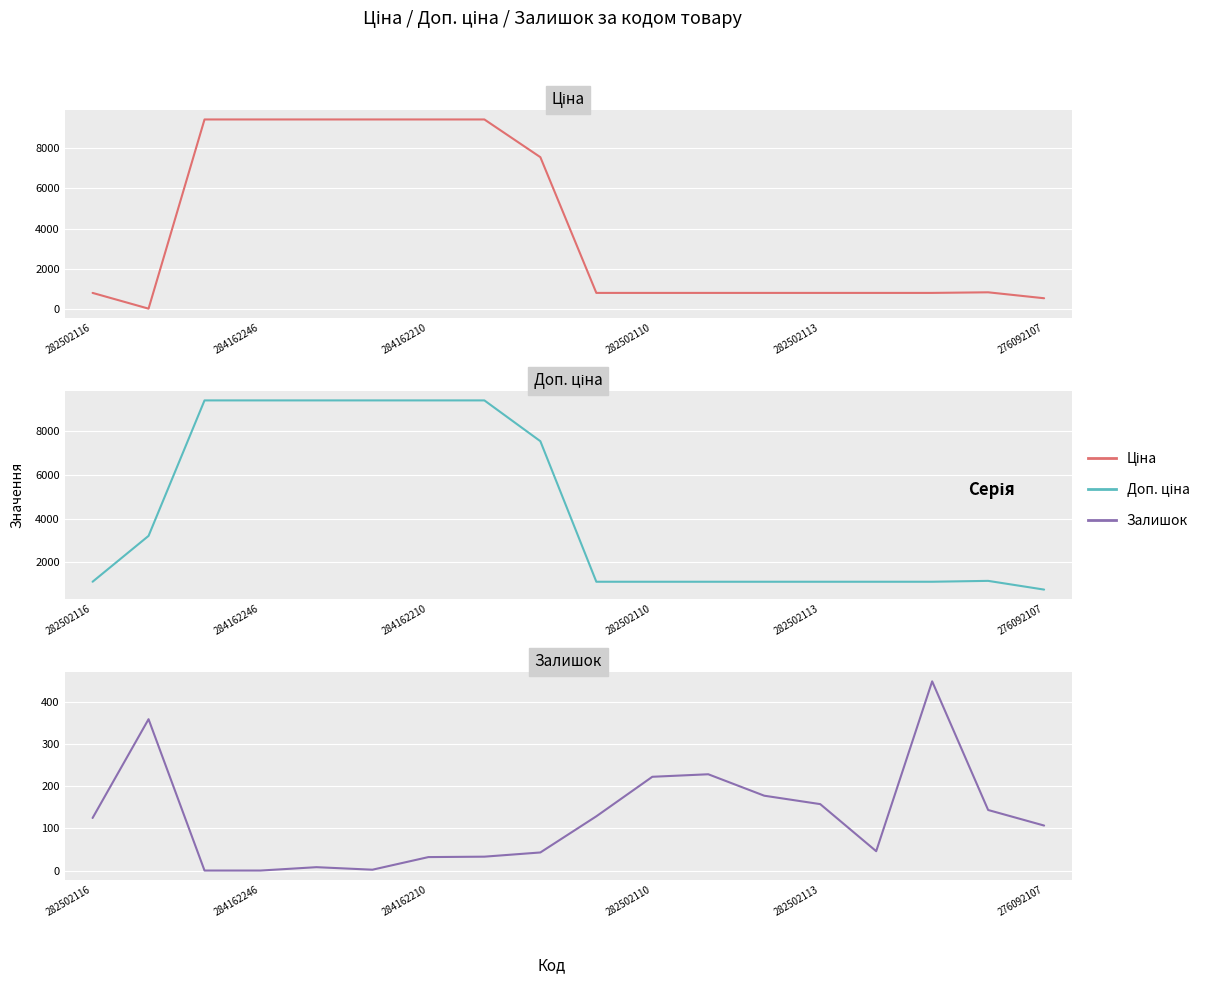

What is the value of the Доп. ціна point at the 15th from the left?

1101.8